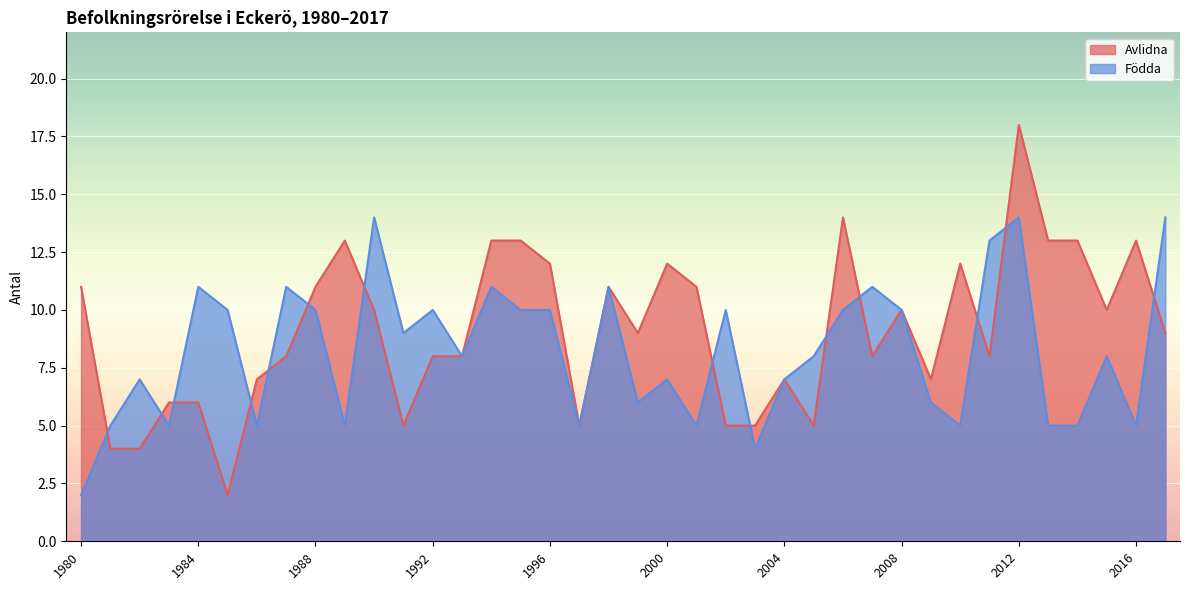

What is the sum of the Födda values at 2005 and 2001?

13